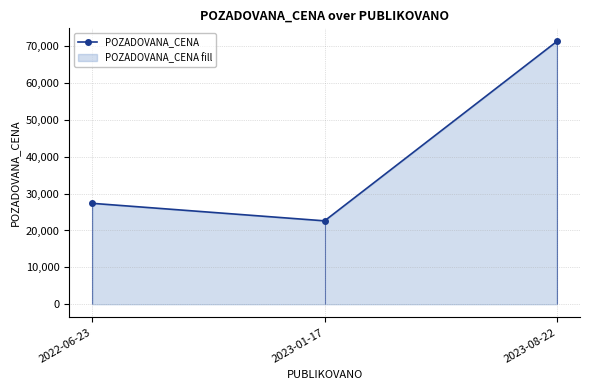

At which label is the value closest to 46930?

2022-06-23